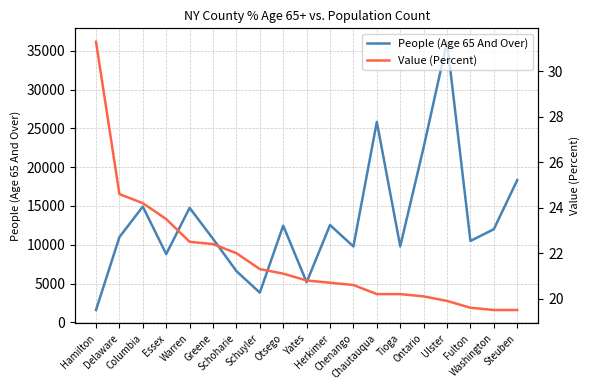

Is this an area chart (filled region under the line)?

No